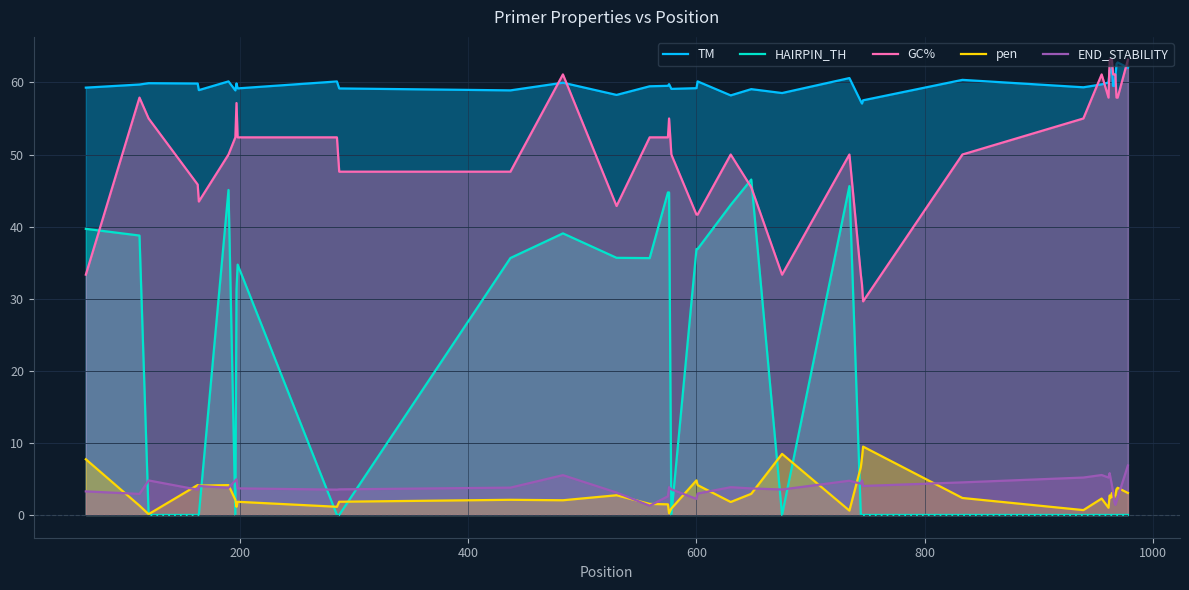

What is the minimum value for TM?

57.1